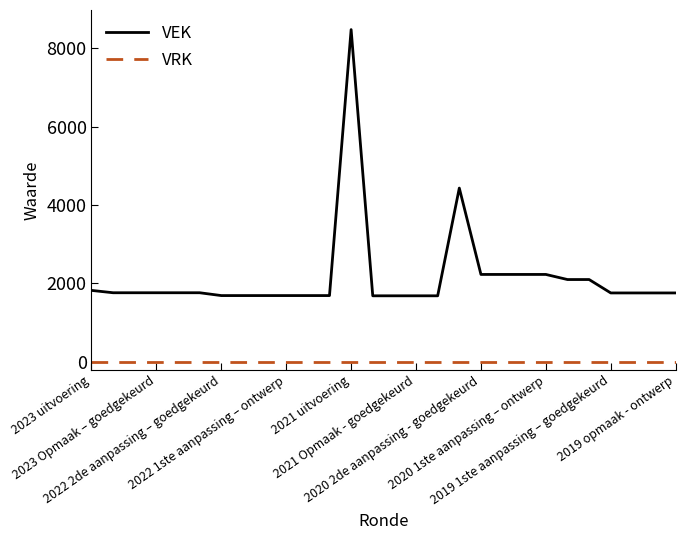

Which series has the largest total across all categories?

VEK